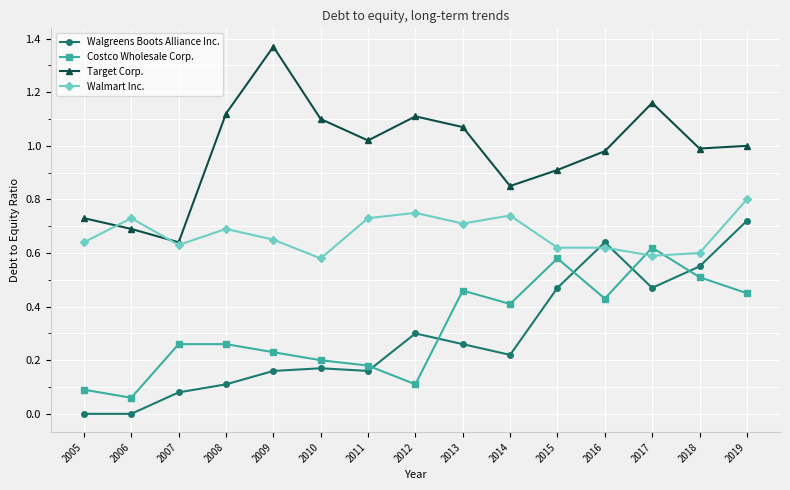

How many data points does each series have?

15